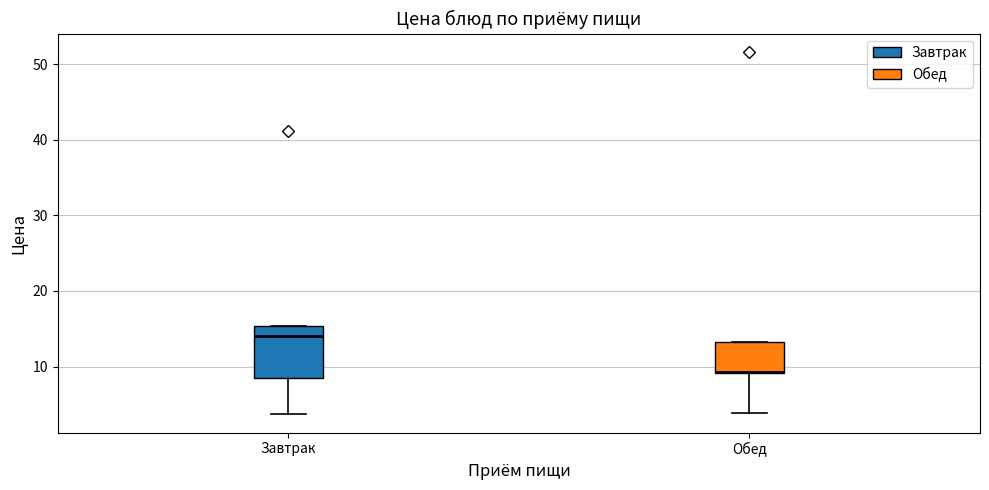

Comparing the boxes themselves (not the whiskers), which one is the tallest?

Завтрак